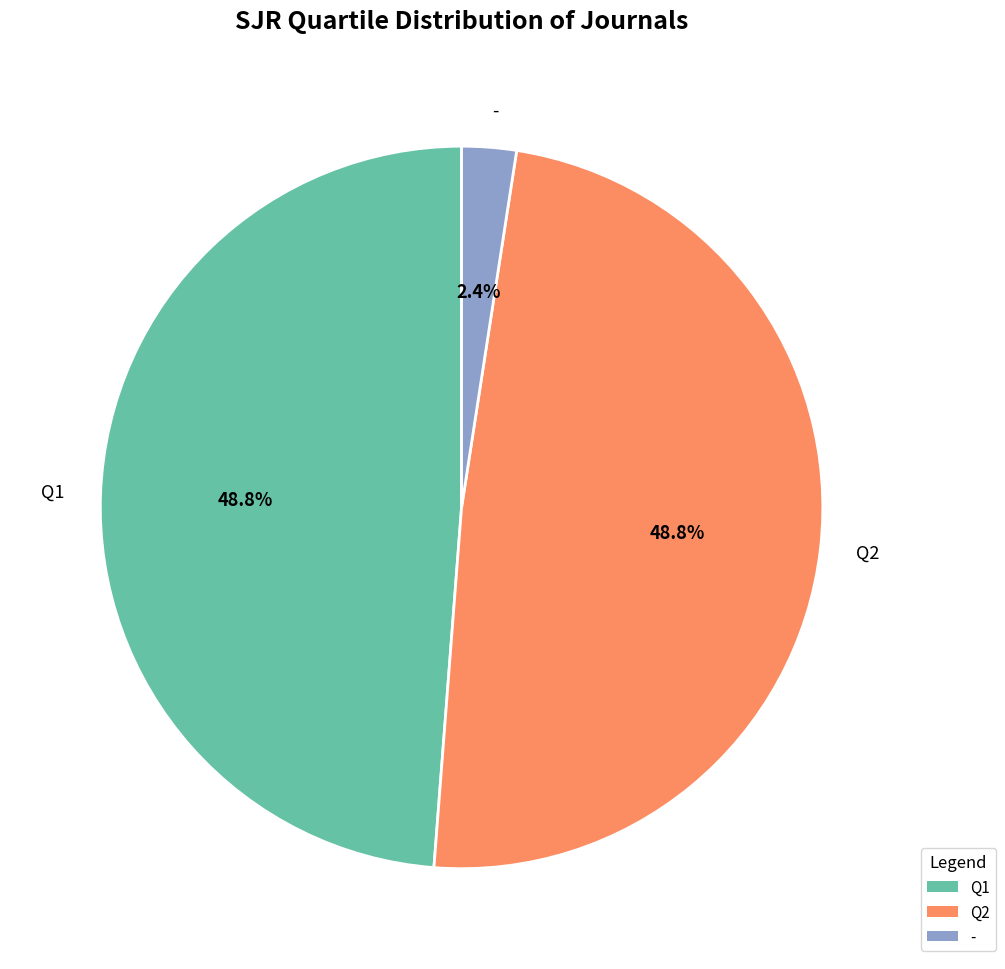

Which has a higher value, Q1 or -?

Q1